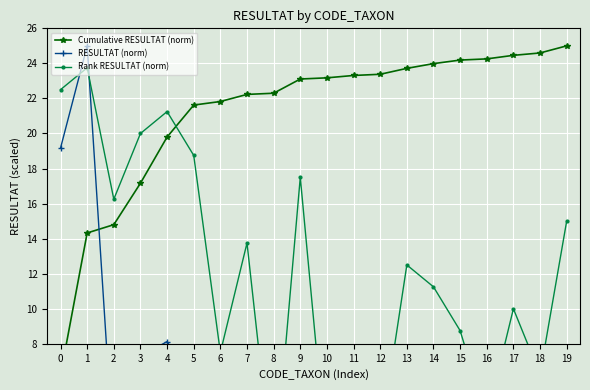

What is the difference between the maximum and second lowest values in the Cumulative RESULTAT (norm) series?

10.7